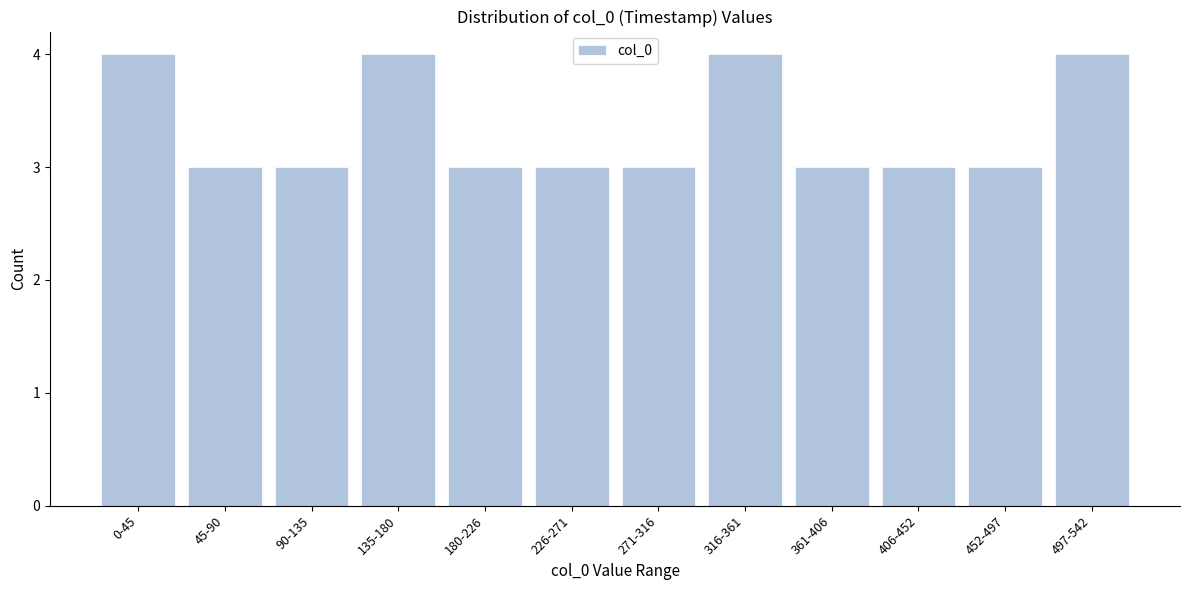

Reading right to left, what are all the values shown in this chart?

497-542=4	452-497=3	406-452=3	361-406=3	316-361=4	271-316=3	226-271=3	180-226=3	135-180=4	90-135=3	45-90=3	0-45=4